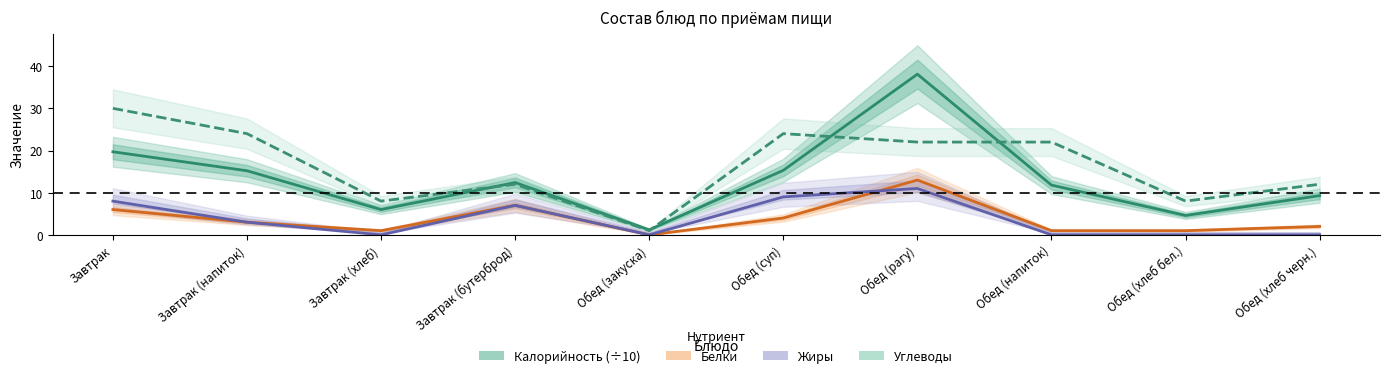

True or false: Белки has a value of 13.0 at Обед (рагу).

True